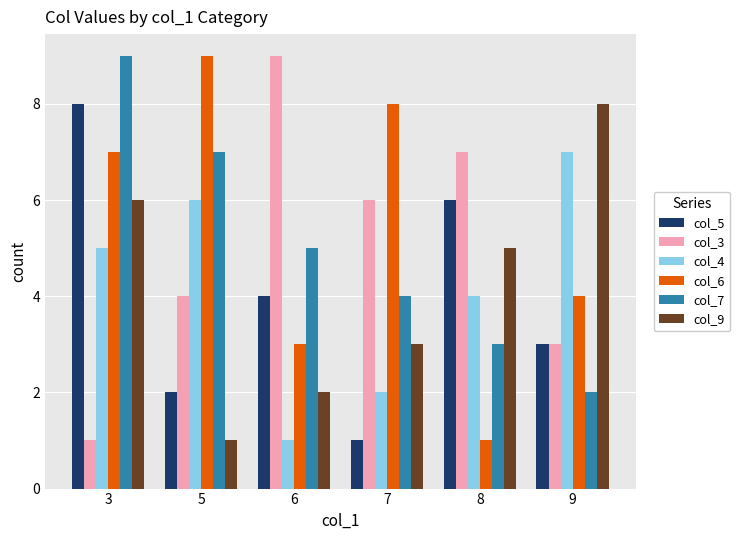

What is the value of the col_6 bar at the 4th from the left?

8